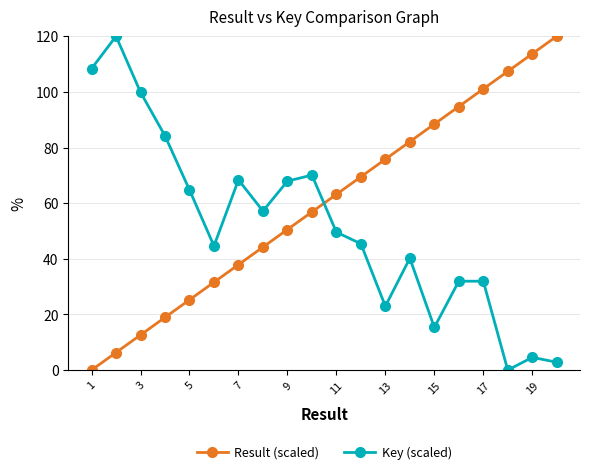

How many times do Result (scaled) and Key (scaled) cross each other?

1